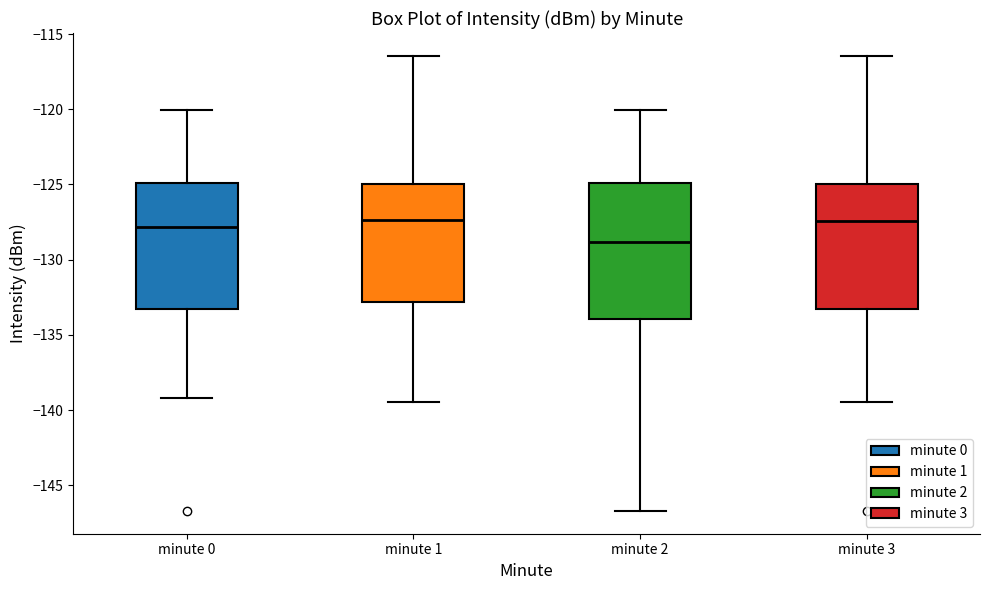

Where does the upper whisker of the box for minute 0 end on the y-axis? The values are not printed on the chart, so give them approximately, as read against the axis.

-120.0